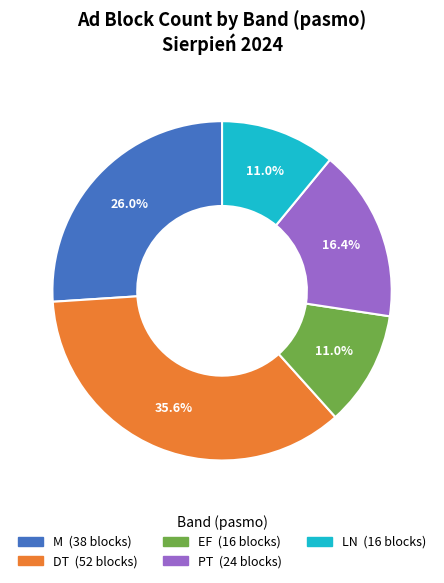

The M slice represents 26% of the pie. True or false?

True